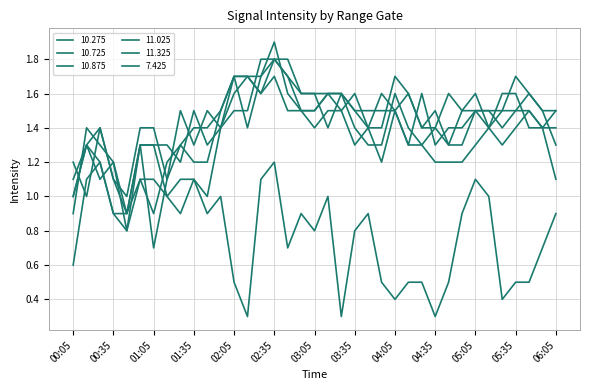

Reading left to right, list all the values displayed in this chart.

10.275: 0.9	1.4	1.3	1.2	0.9	1.3	0.7	1.1	1.5	1.3	1.5	1.4	1.6	1.7	1.6	1.7	1.5	1.5	1.5	1.6	1.5	1.6	1.4	1.4	1.7	1.6	1.4	1.5	1.3	1.5	1.6	1.4	1.6	1.6	1.4	1.4	1.1
10.725: 1.0	1.3	1.2	0.9	0.9	1.1	0.9	1.2	1.3	1.4	1.4	1.5	1.7	1.7	1.7	1.8	1.7	1.6	1.6	1.4	1.6	1.4	1.3	1.3	1.6	1.4	1.3	1.4	1.3	1.3	1.5	1.4	1.5	1.7	1.6	1.5	1.5
10.875: 1.1	1.3	1.4	1.1	0.9	1.3	1.3	1.3	1.2	1.5	1.3	1.4	1.7	1.7	1.6	1.8	1.7	1.5	1.4	1.5	1.5	1.3	1.4	1.2	1.5	1.6	1.4	1.4	1.6	1.5	1.5	1.5	1.4	1.5	1.5	1.4	1.4
11.025: 1.2	1.0	1.4	1.1	1.0	1.4	1.4	1.1	1.3	1.2	1.2	1.5	1.7	1.4	1.7	1.9	1.6	1.5	1.5	1.6	1.6	1.5	1.4	1.6	1.5	1.3	1.3	1.2	1.2	1.2	1.3	1.4	1.3	1.4	1.5	1.4	1.5
11.325: 1.0	1.3	1.1	1.2	0.8	1.3	1.3	1.0	1.1	1.1	1.0	1.4	1.5	1.5	1.8	1.8	1.8	1.6	1.6	1.6	1.6	1.5	1.5	1.5	1.5	1.3	1.6	1.3	1.4	1.4	1.5	1.5	1.5	1.5	1.6	1.5	1.3
7.425: 0.6	1.1	1.2	0.9	0.8	1.1	1.1	1.0	0.9	1.1	0.9	1.0	0.5	0.3	1.1	1.2	0.7	0.9	0.8	1.0	0.3	0.8	0.9	0.5	0.4	0.5	0.5	0.3	0.5	0.9	1.1	1.0	0.4	0.5	0.5	0.7	0.9